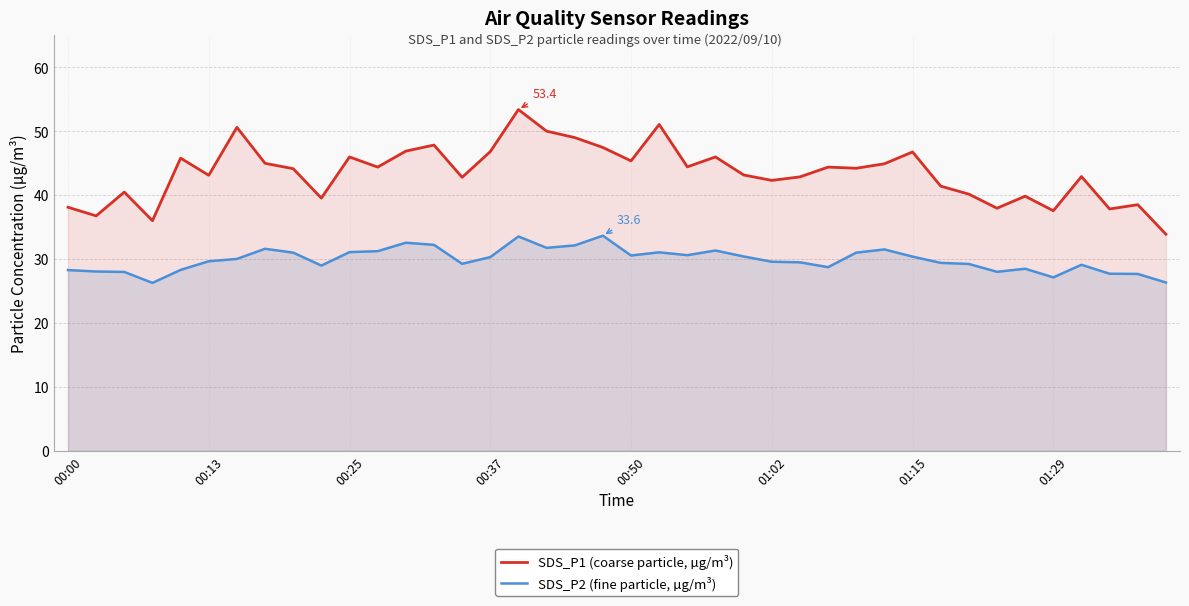

What is the difference between the maximum and minimum values in the SDS_P2 (fine particle, µg/m³) series?

7.4